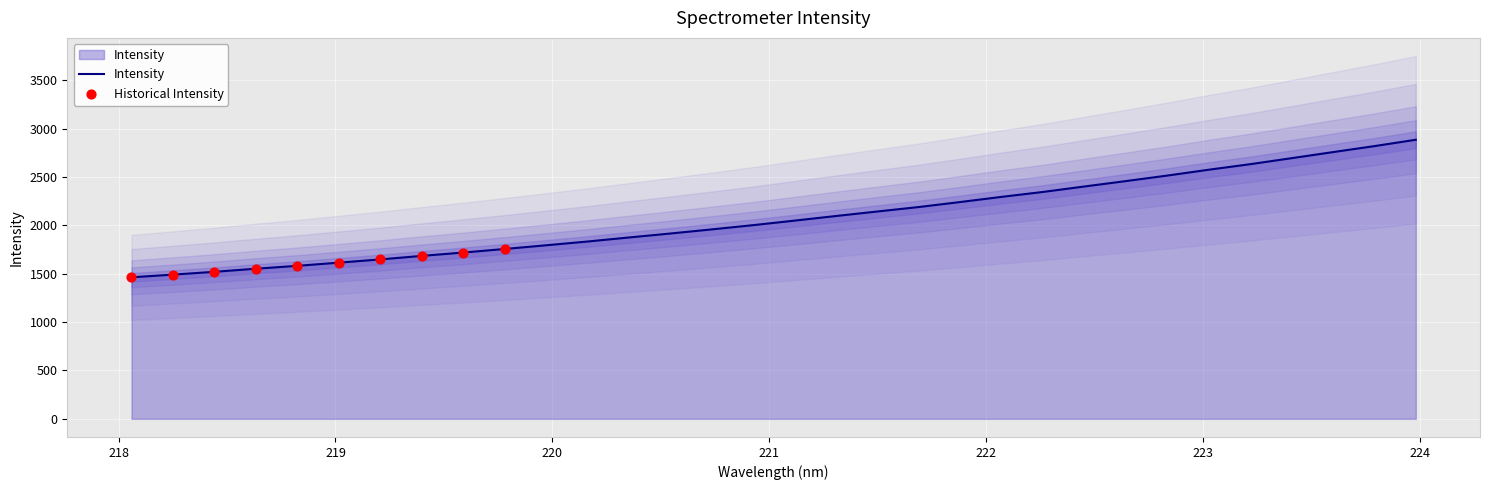

Between 220.5444 and 218.2508, which is larger?

220.5444